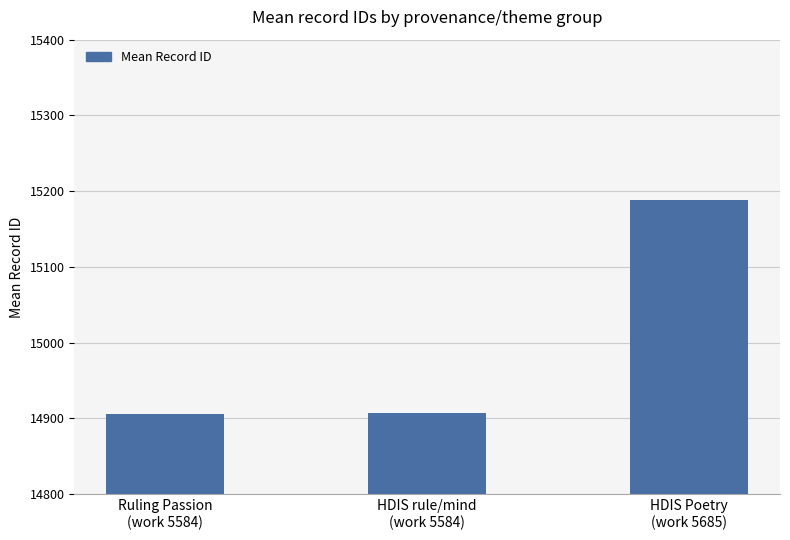

What is the greatest value displayed?

15189.0